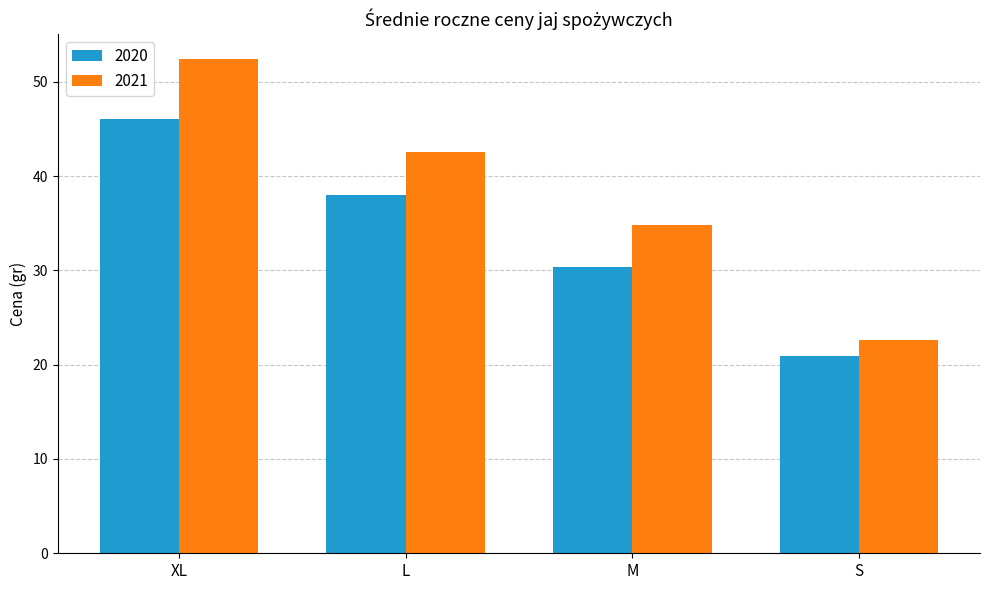

The value of 2021 at M is 62.2. True or false?

False